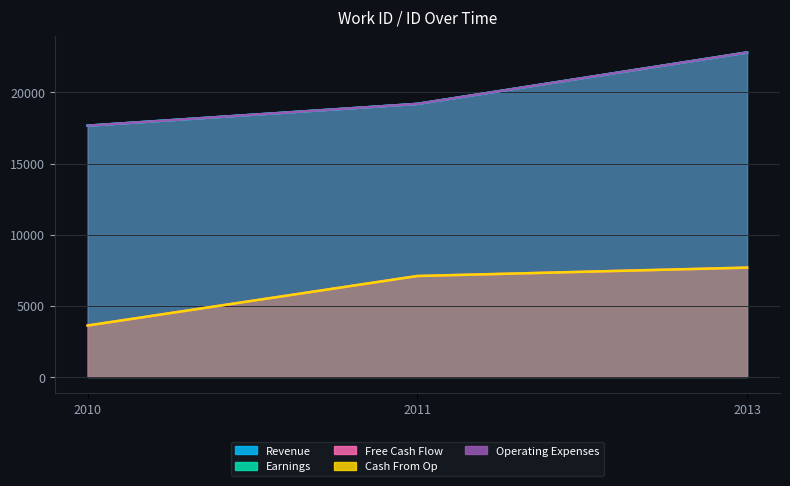

How many values in the Operating Expenses series exceed 19198?

1